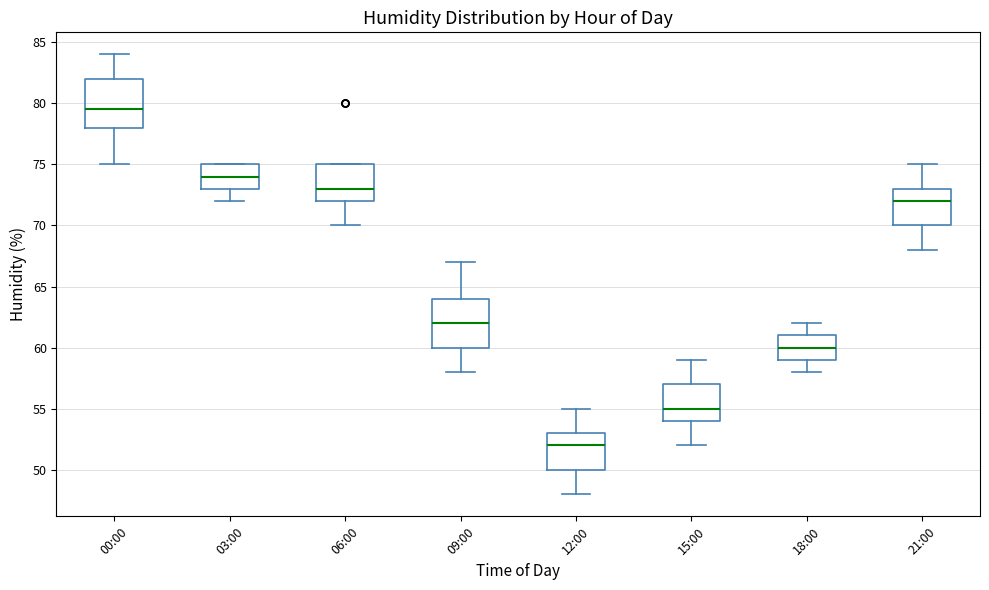

Where does the upper whisker of the box for 18:00 end on the y-axis? The values are not printed on the chart, so give them approximately, as read against the axis.

62.0